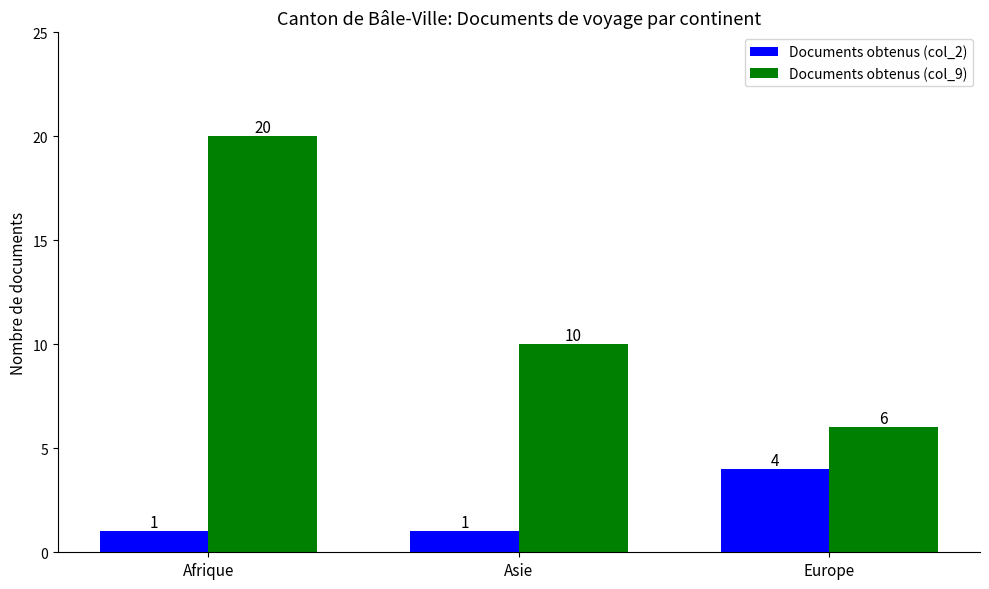

Rank the series at Asie from highest to lowest value.

Documents obtenus (col_9), Documents obtenus (col_2)